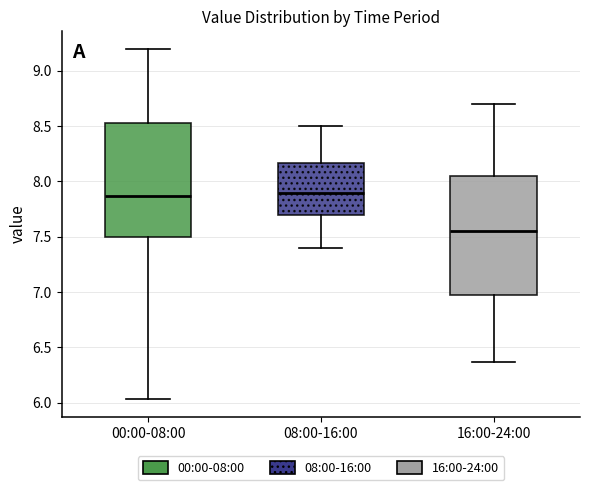

Reading left to right, transcribe this box plot: for each box, give where its median line is, the range the box spans, and where its two whiskers end, as read against the y-axis. The values are not printed on the chart, so give them approximately, as read against the axis.

00:00-08:00: median 7.85, box 7.50 to 8.55, whiskers 6.05 to 9.20
08:00-16:00: median 7.90, box 7.70 to 8.15, whiskers 7.40 to 8.50
16:00-24:00: median 7.55, box 7.00 to 8.05, whiskers 6.35 to 8.70